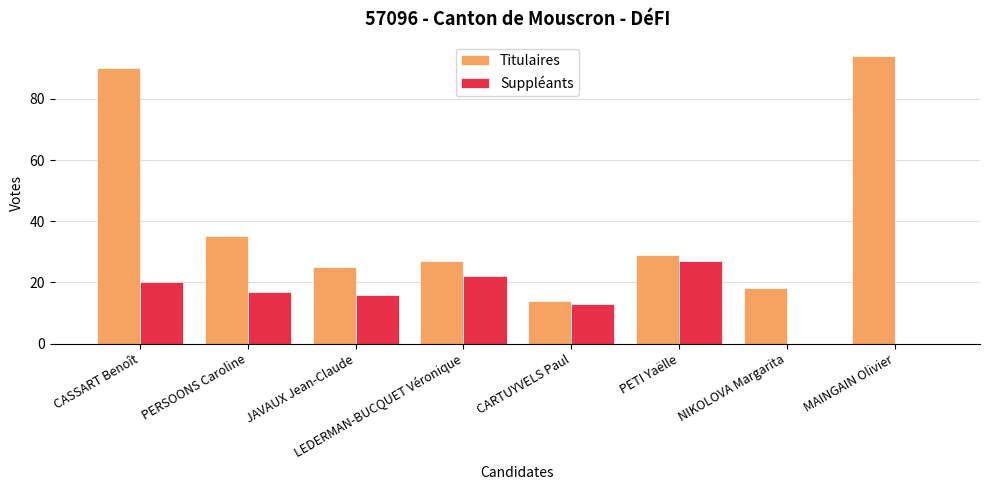

What is the approximate value of Suppléants at PERSOONS Caroline, to the nearest 10?

20